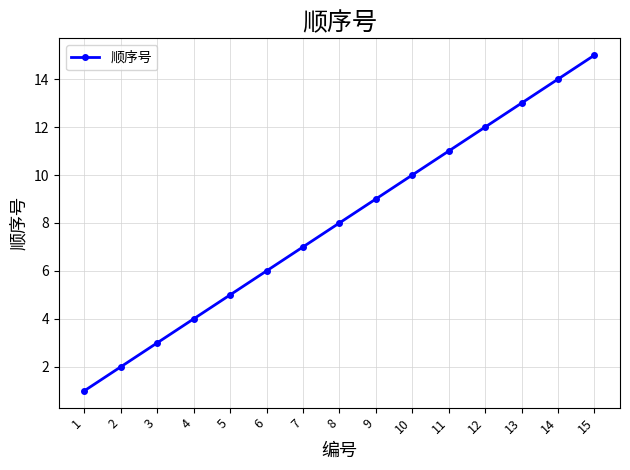

What is the value of the 10th point from the left?

10